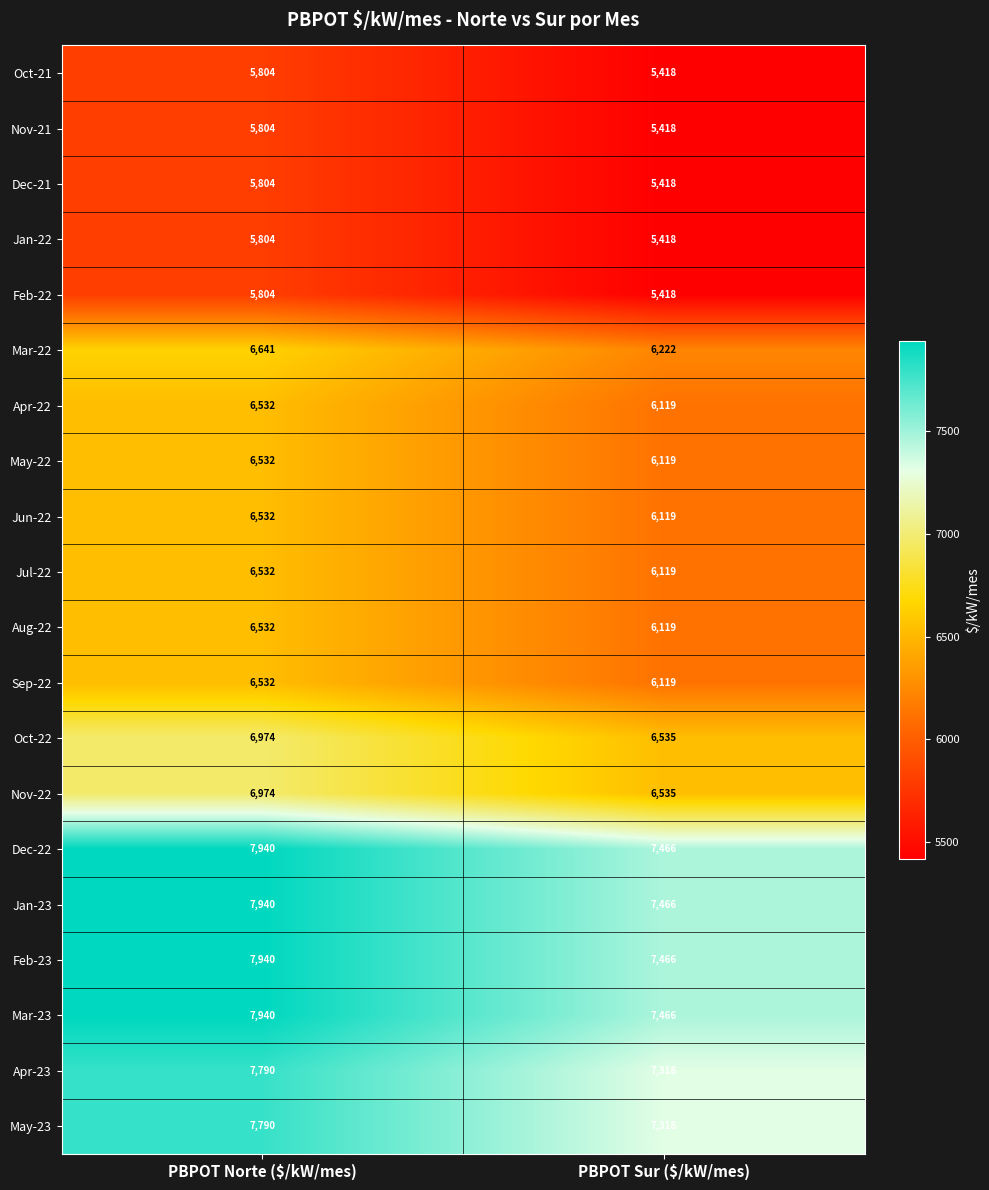

The value of Dec-21 at PBPOT Norte ($/kW/mes) is 2732. True or false?

False